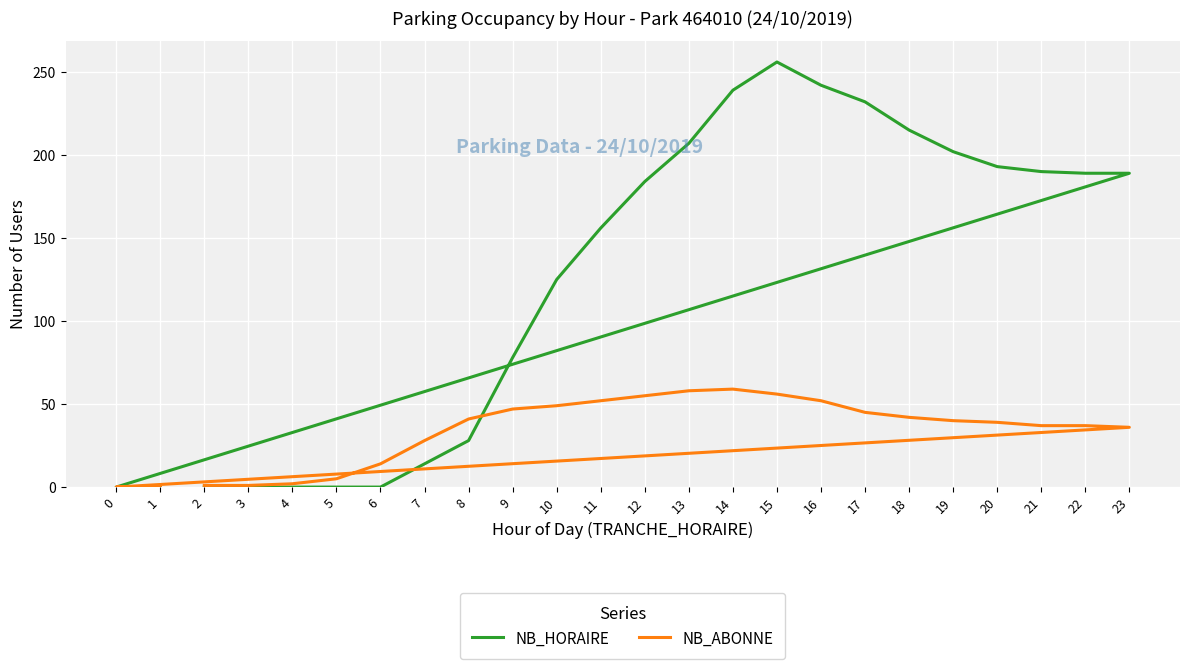

Reading right to left, list all the values displayed in this chart.

NB_HORAIRE: 1=0	0=0	23=189	22=189	21=190	20=193	19=202	18=215	17=232	16=242	15=256	14=239	13=207	12=184	11=156	10=125	9=78	8=28	7=14	6=0	5=0	4=0	3=0	2=0
NB_ABONNE: 1=0	0=0	23=36	22=37	21=37	20=39	19=40	18=42	17=45	16=52	15=56	14=59	13=58	12=55	11=52	10=49	9=47	8=41	7=28	6=14	5=5	4=2	3=1	2=1